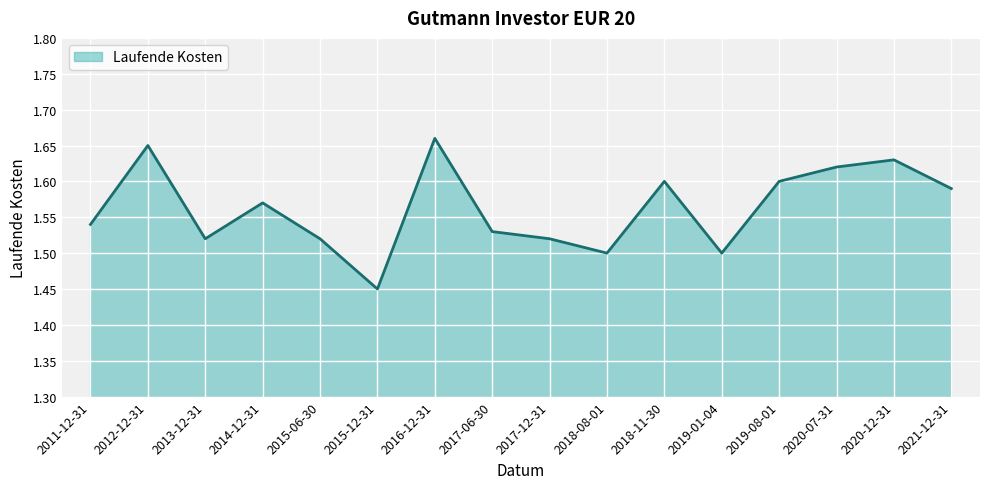

At which label is the value closest to 1?

2015-12-31